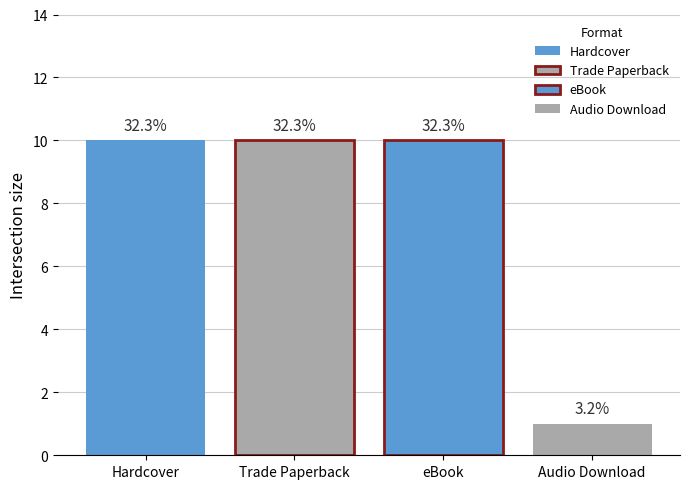

How many bars are there in total?

4